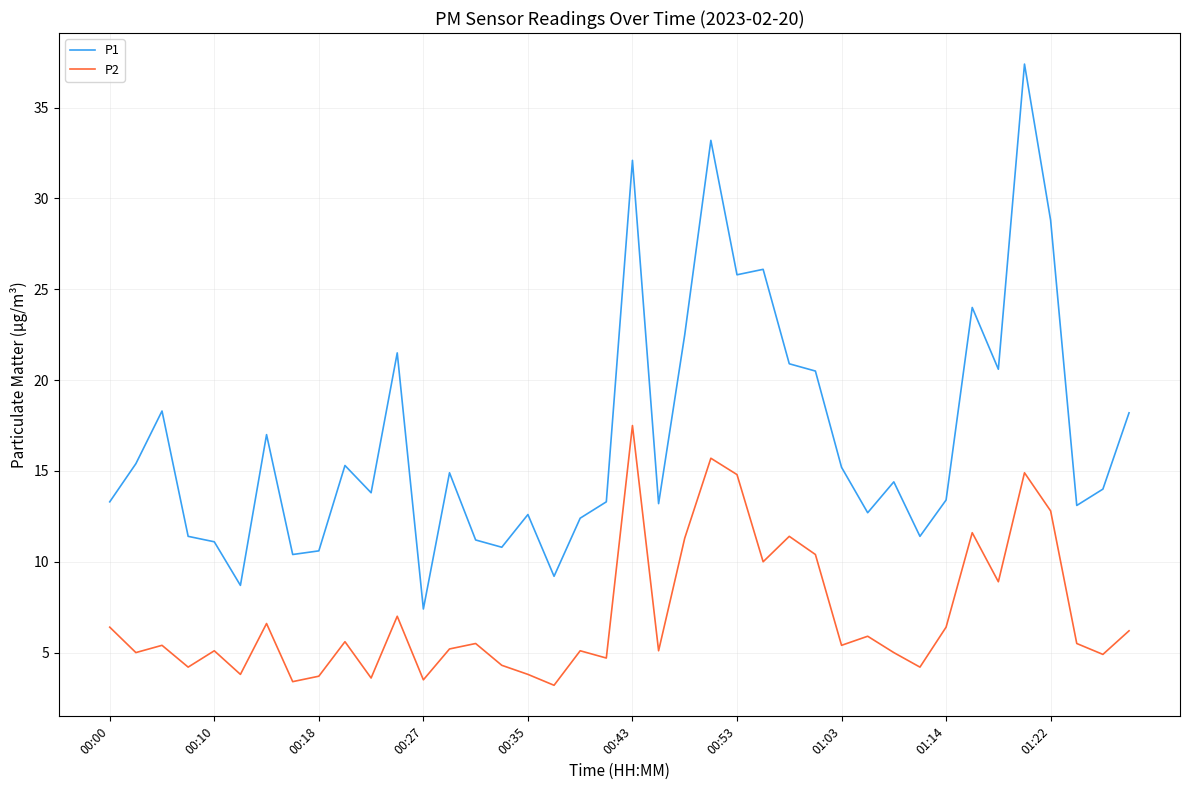

True or false: P2 and P1 cross at least once.

False